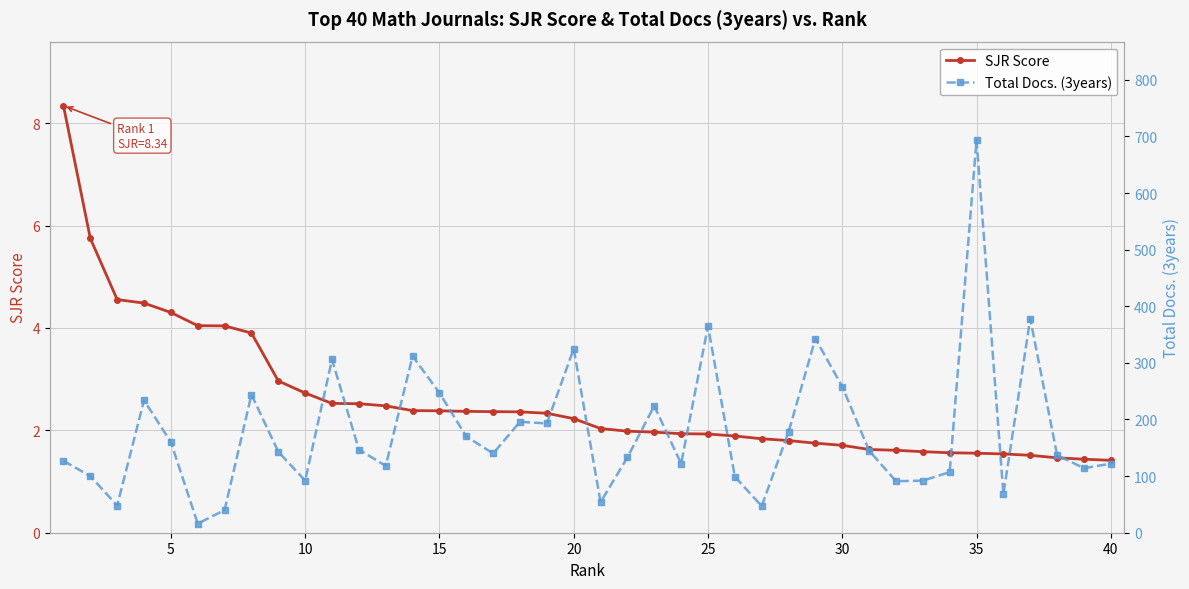

What is the total value across all series at 25?

20.0